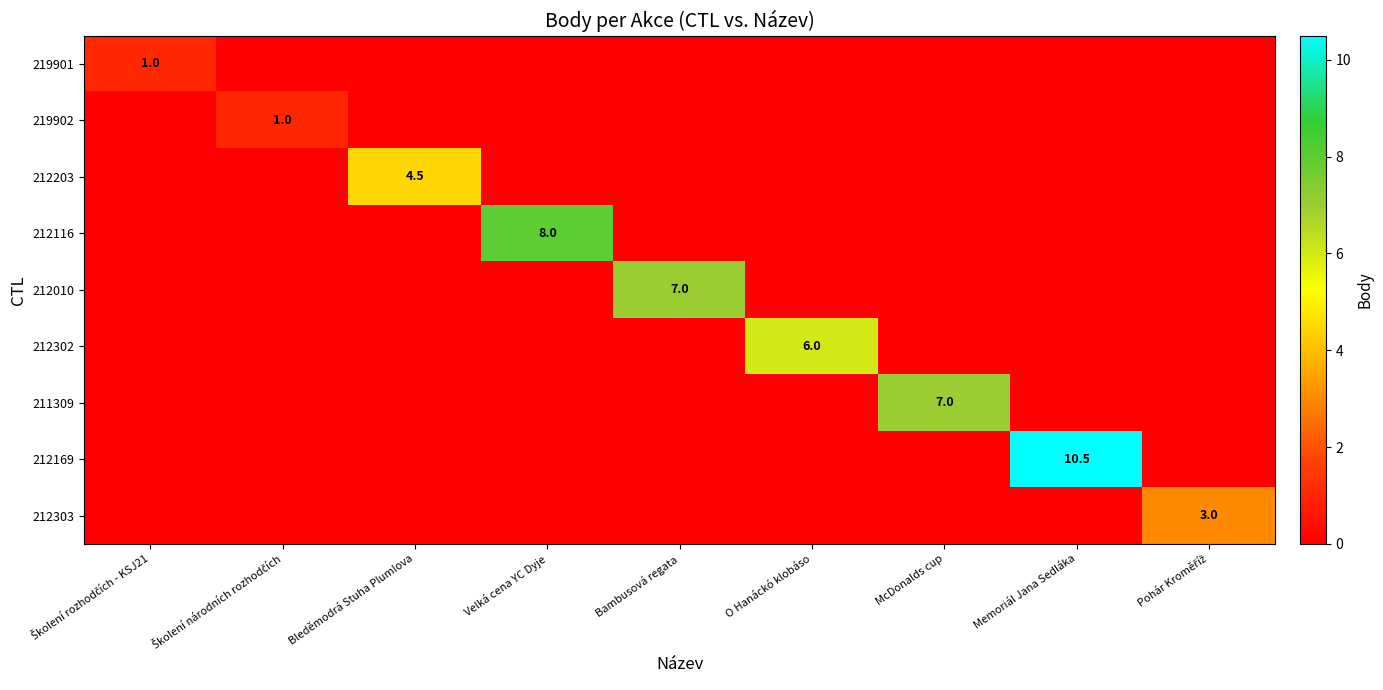

What is the average value of the 212302 series?

0.7